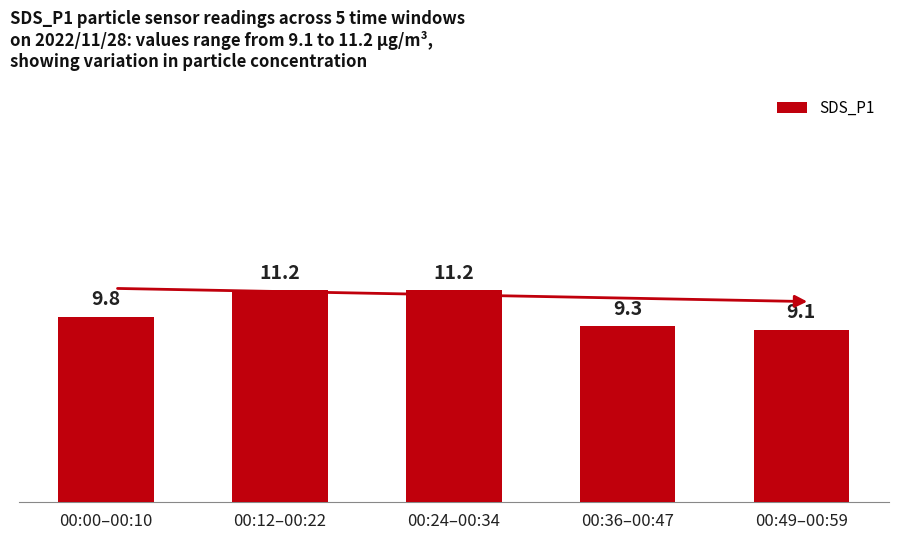

What position from the left is 00:49–00:59?

5